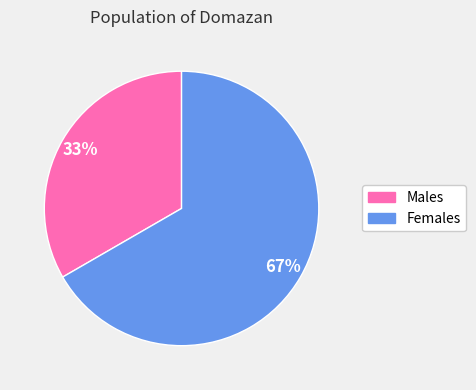

Which category has the smallest portion of the pie?

Males